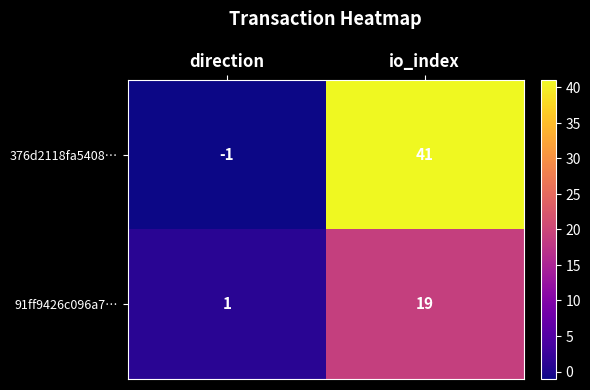

Count the number of categories in the chart.

2